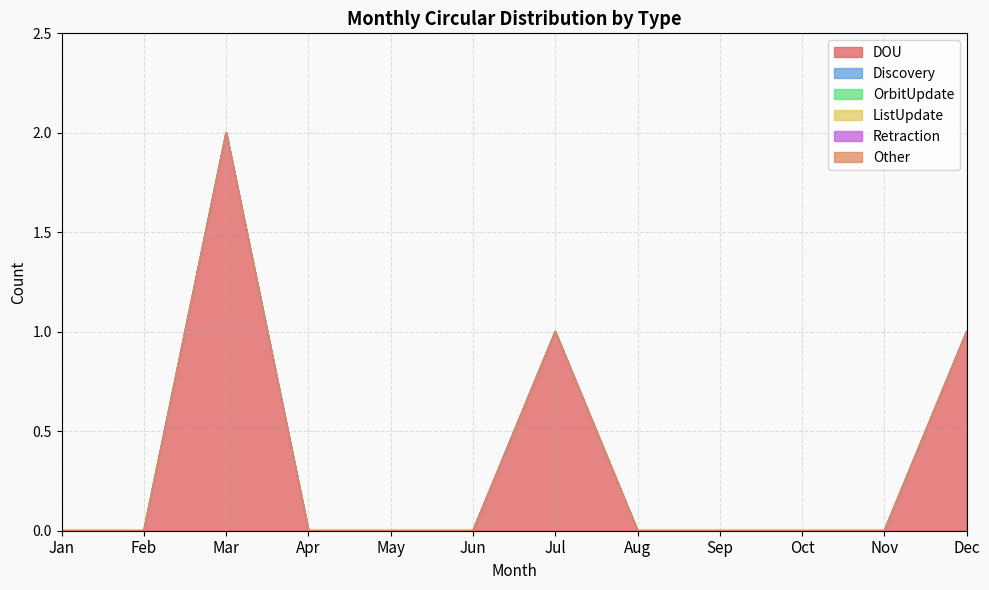

Rank the series at Mar from highest to lowest value.

DOU, Discovery, OrbitUpdate, ListUpdate, Retraction, Other